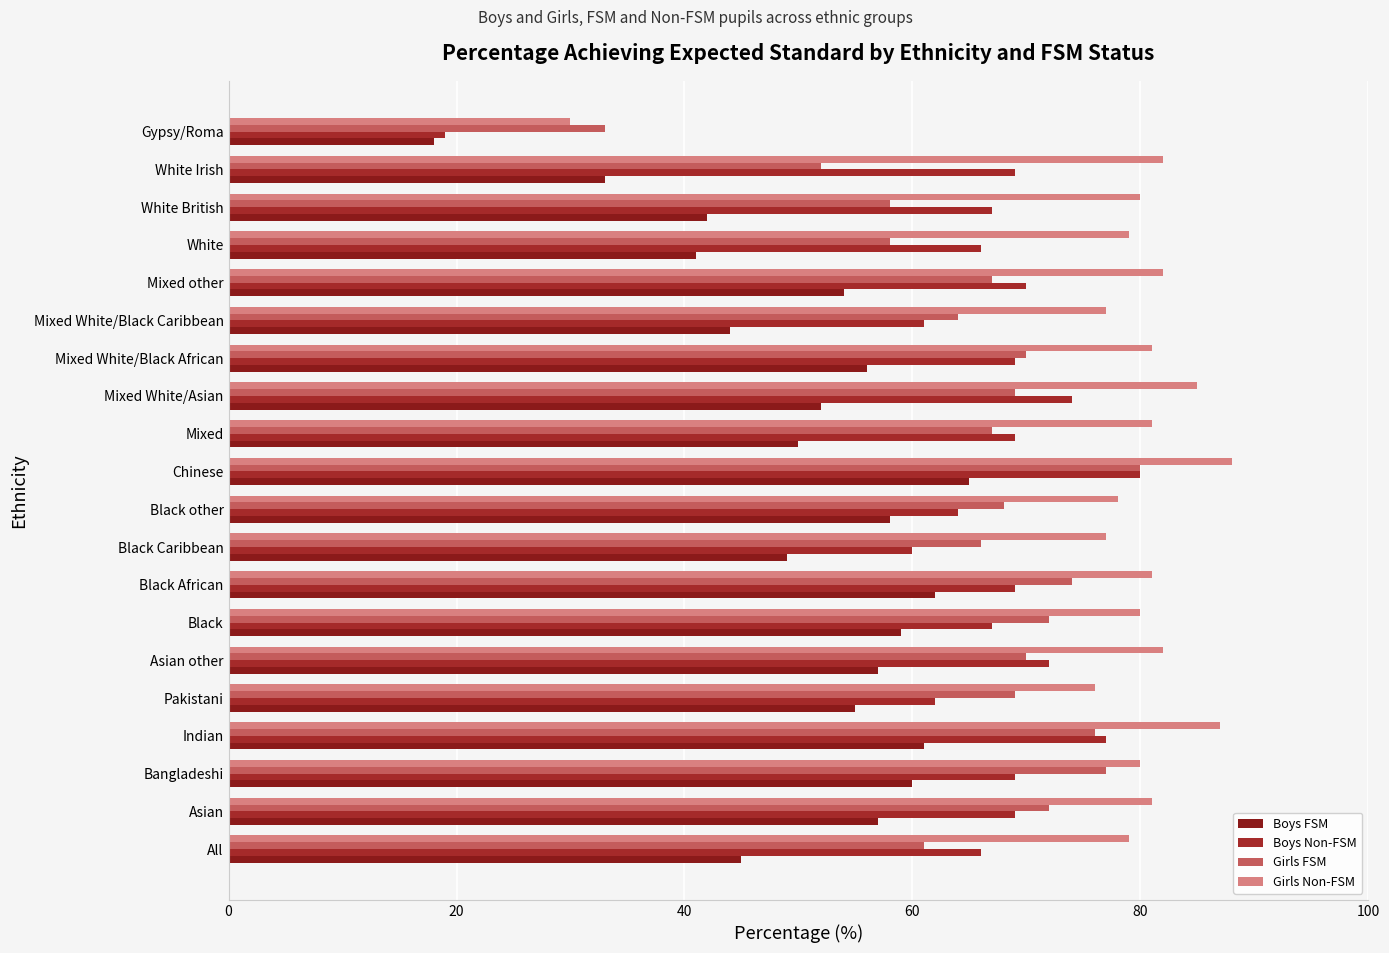

Count the number of data series in this chart.

4